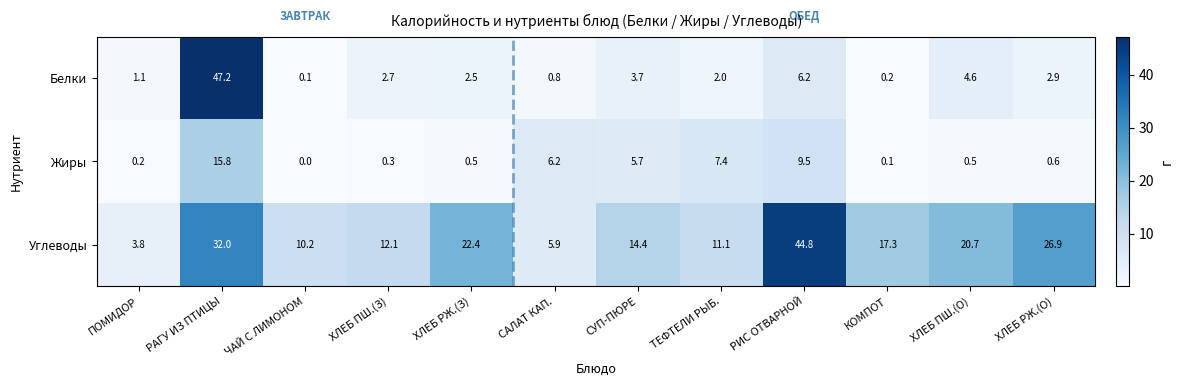

Rank the series by their average value, from lowest to highest.

Жиры, Белки, Углеводы